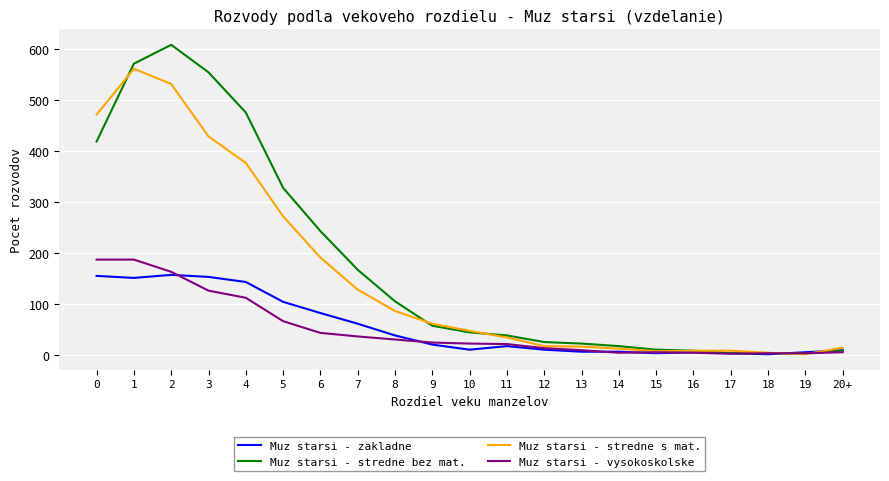

Rank the series by their maximum value, from lowest to highest.

Muz starsi - zakladne, Muz starsi - vysokoskolske, Muz starsi - stredne s mat., Muz starsi - stredne bez mat.